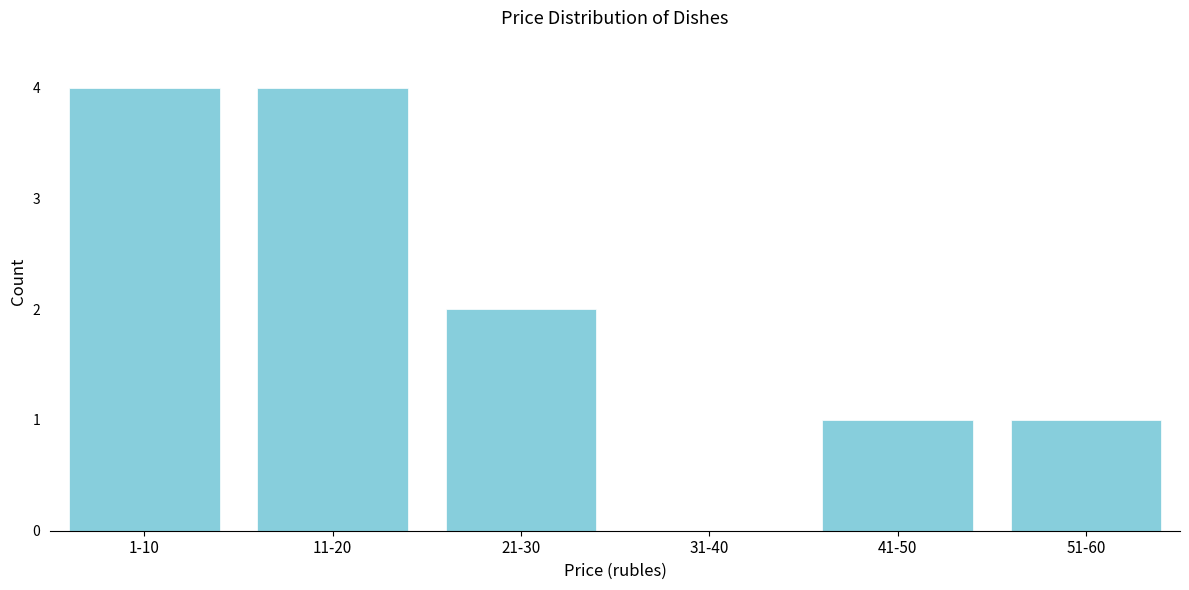

Reading right to left, list all the values displayed in this chart.

51-60=1	41-50=1	31-40=0	21-30=2	11-20=4	1-10=4